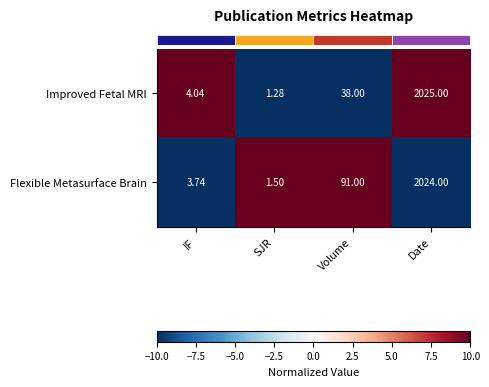

Which label corresponds to the largest value in the chart?

Date